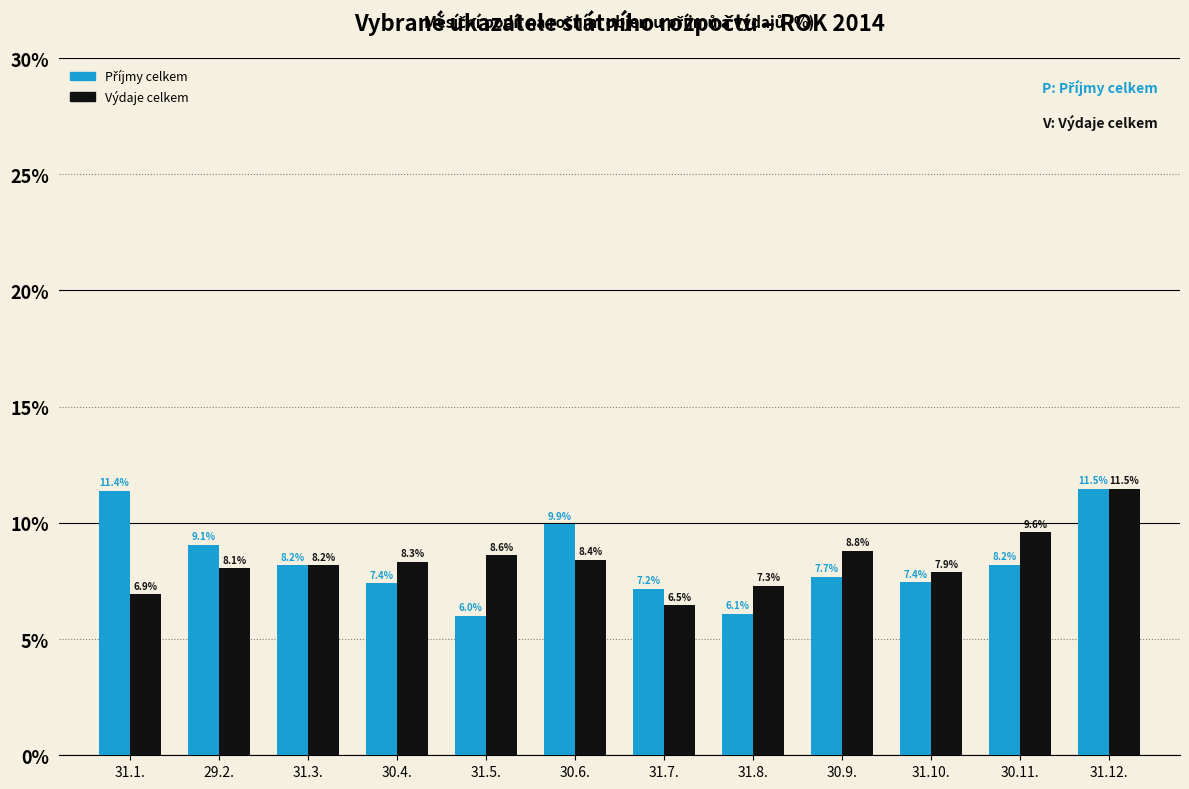

Which category has the highest value across all series?

31.12.